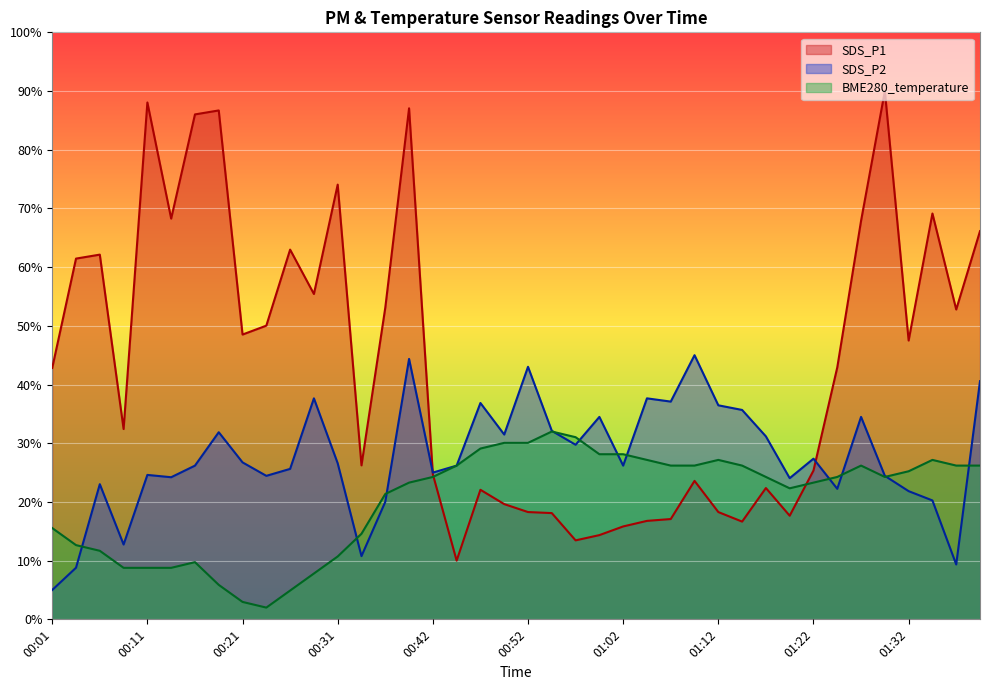

Between 00:49 and 00:54, which is larger?

00:49